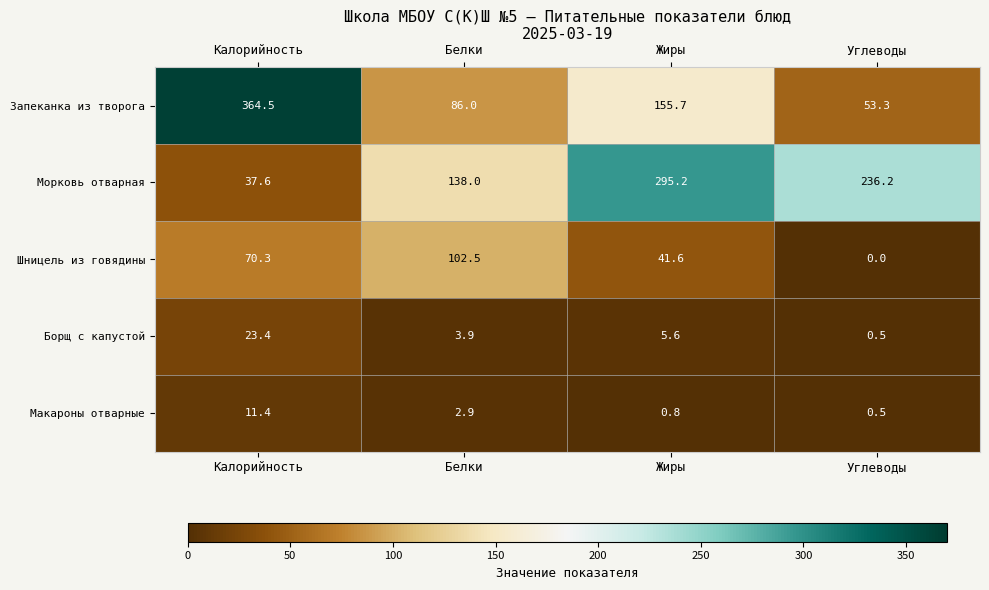

At Белки, list the series in order from largest to smallest.

Морковь отварная, Шницель из говядины, Запеканка из творога, Борщ с капустой, Макароны отварные